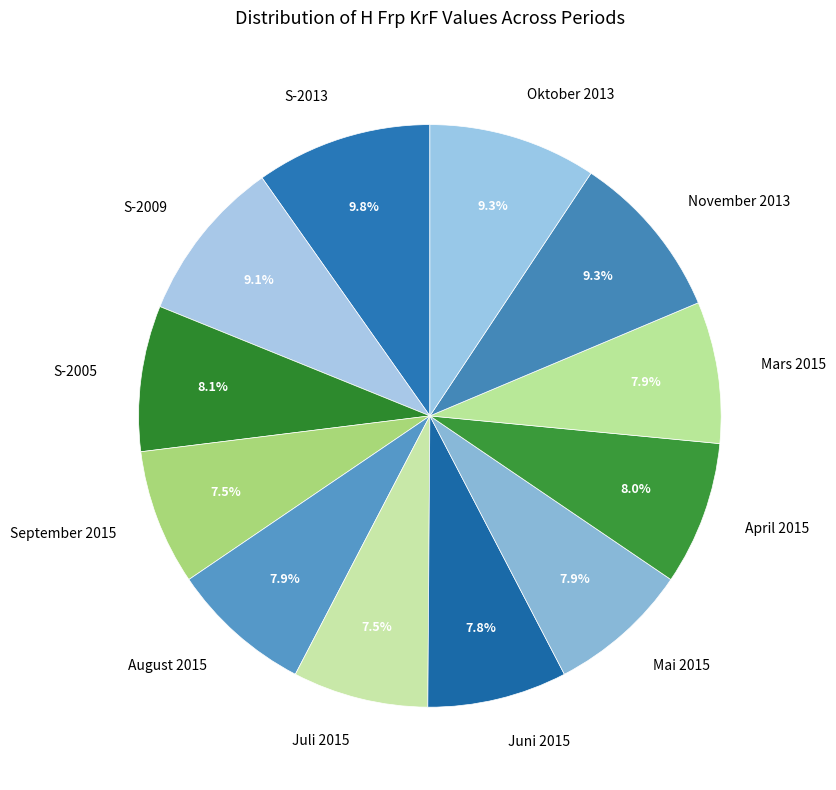

How many slices are in this pie chart?

12